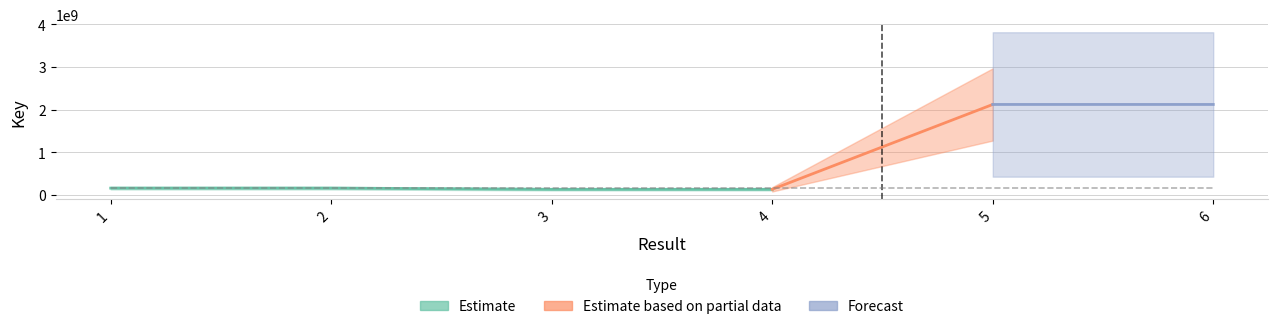

The value at 1 is 43510428. True or false?

False